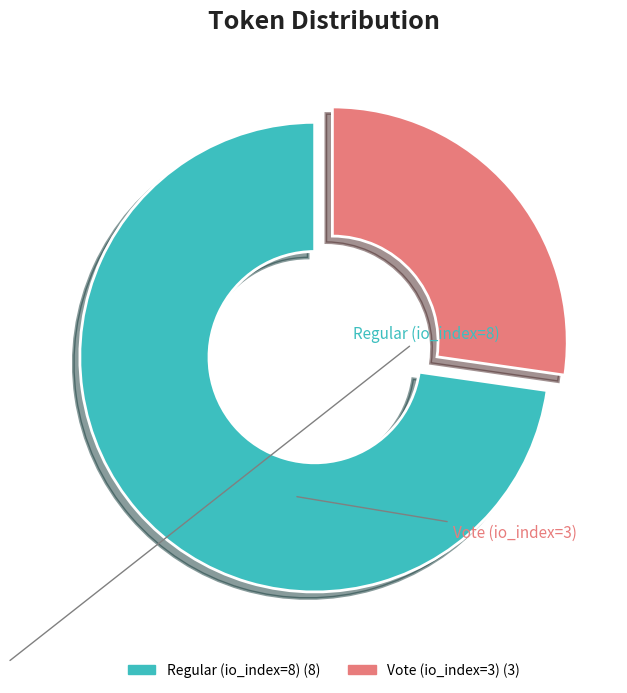

What is the smallest slice in the pie chart?

Vote (io_index=3)